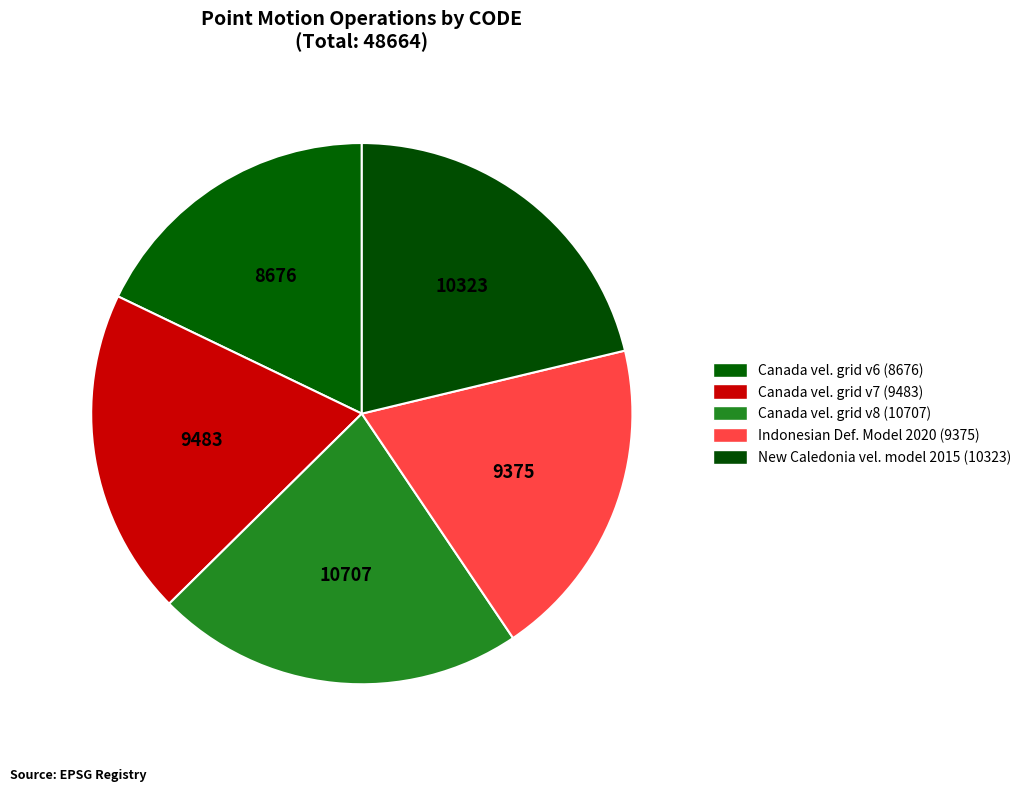

Count the number of slices in the pie.

5